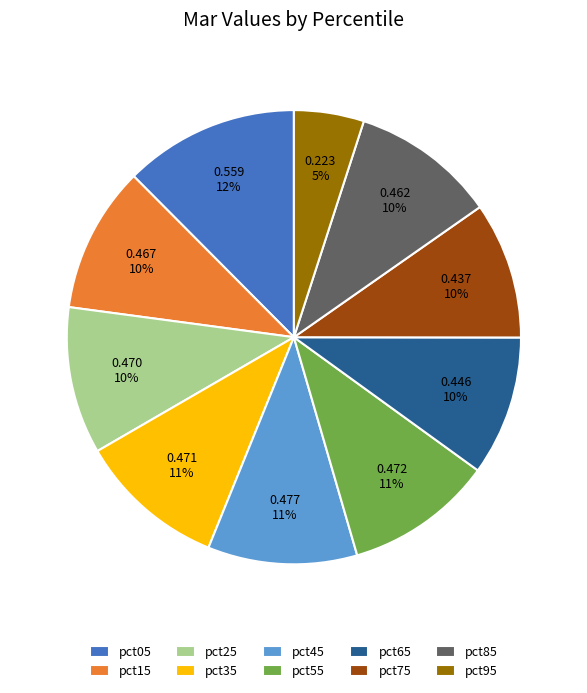

To the nearest percent, what is the difference between the largest and smallest slice percentages?

7%